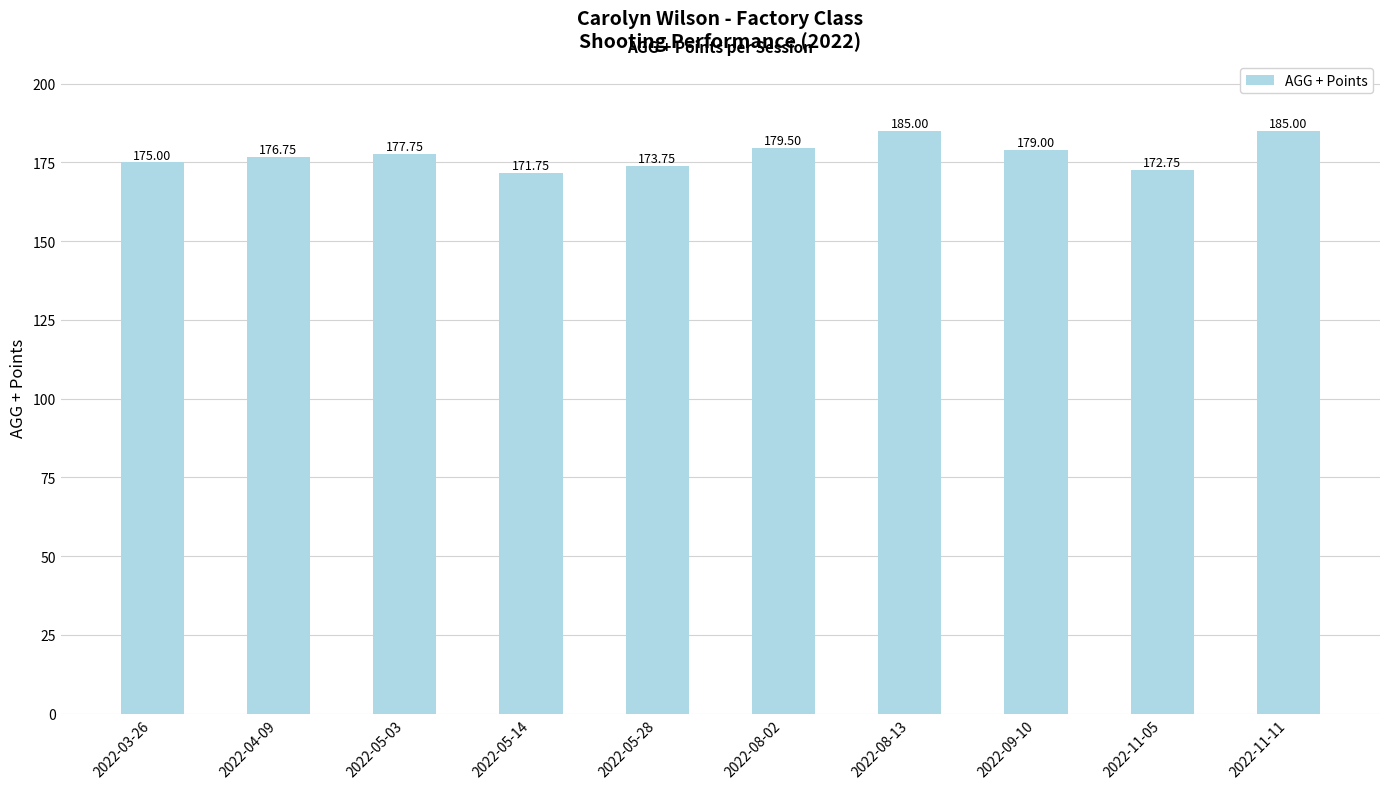

What is the label of the 4th bar from the right?

2022-08-13